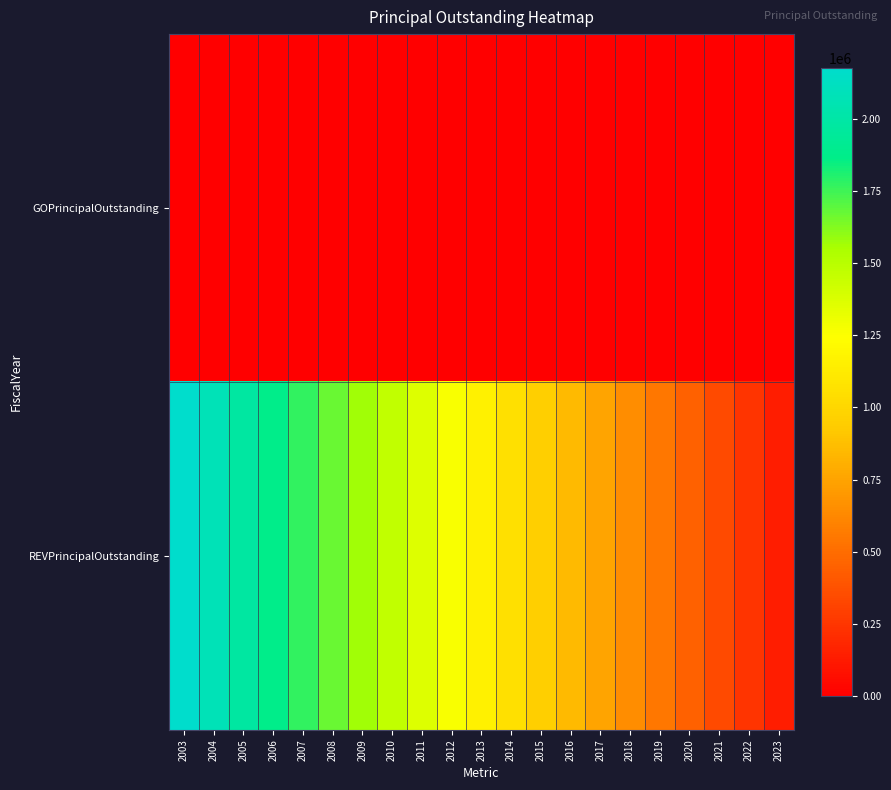

At how many categories does at least one series exceed 1501631?

7